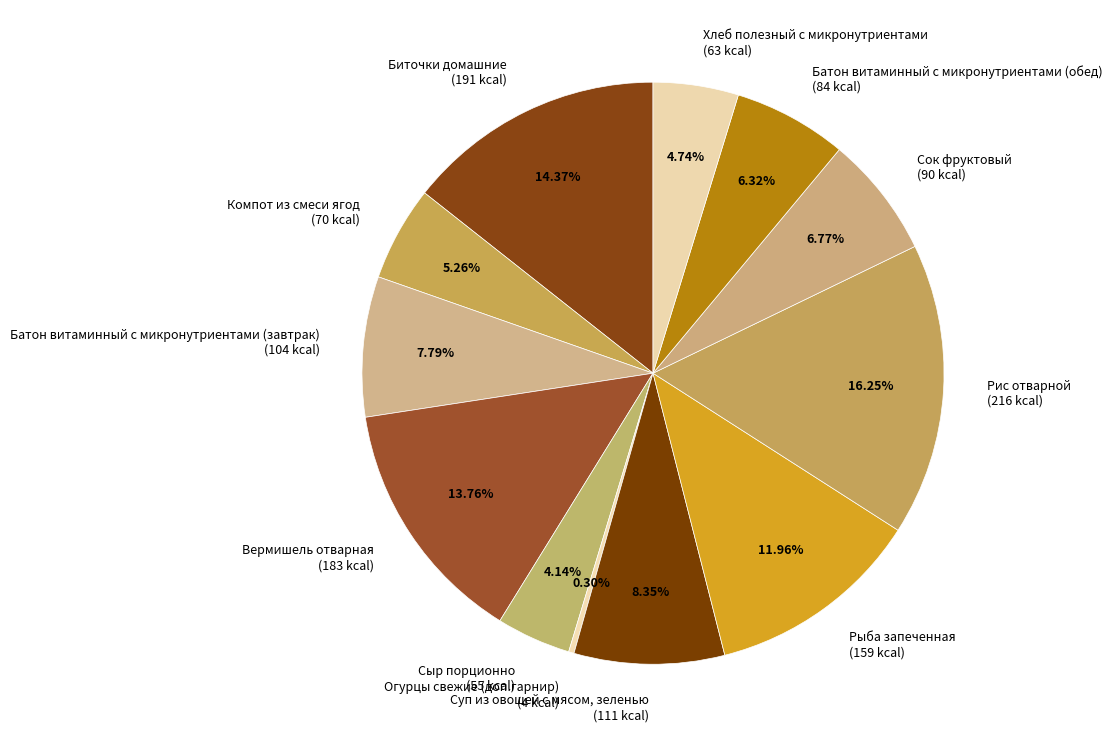

To the nearest percent, what portion does Сыр порционно represent?

4%